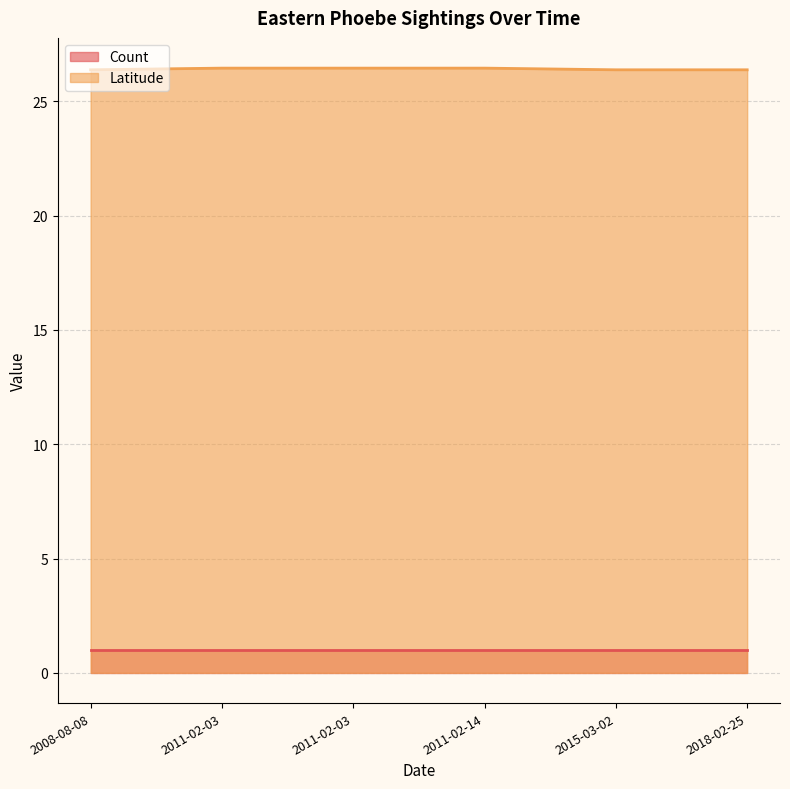

Reading left to right, extract all data points from this chart.

26.4	26.4	26.4	26.4	26.4	26.4